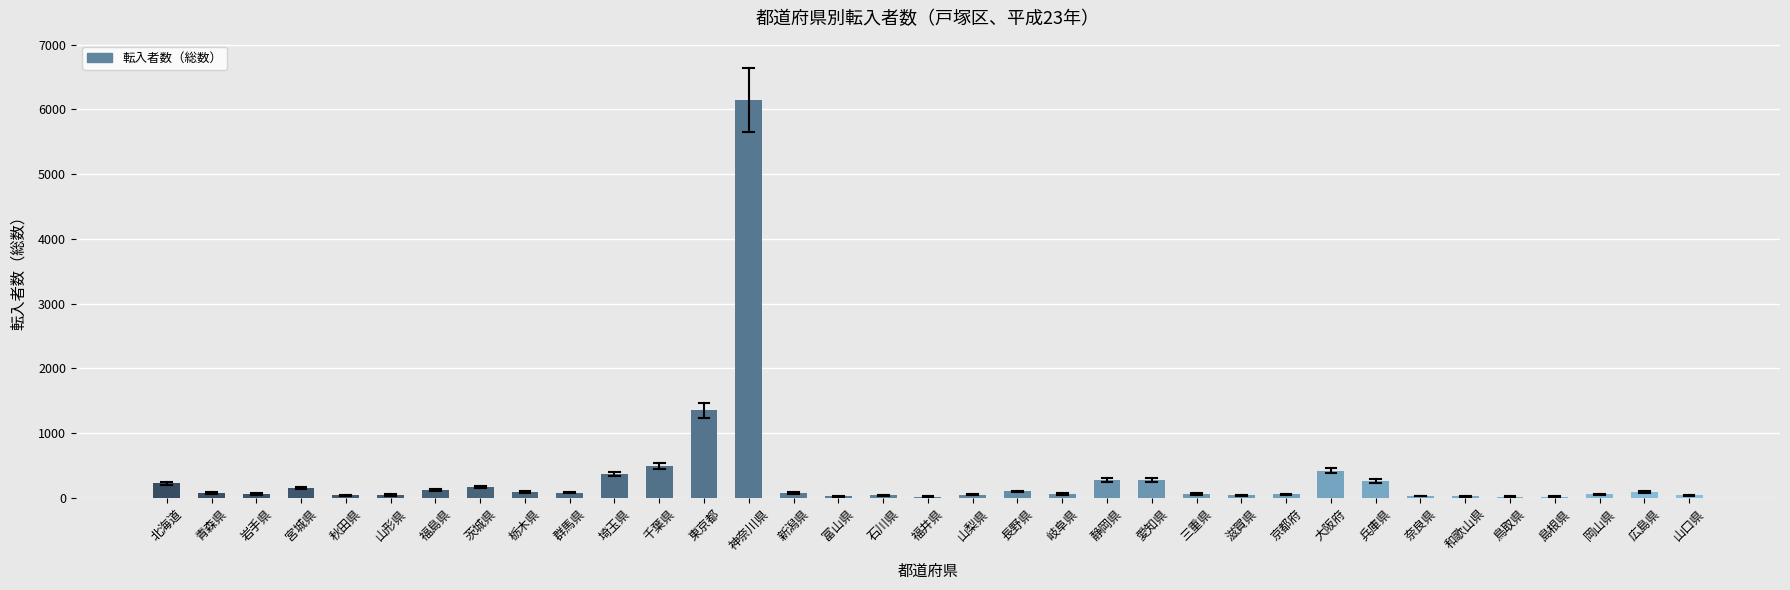

Which has a higher value, 石川県 or 愛知県?

愛知県